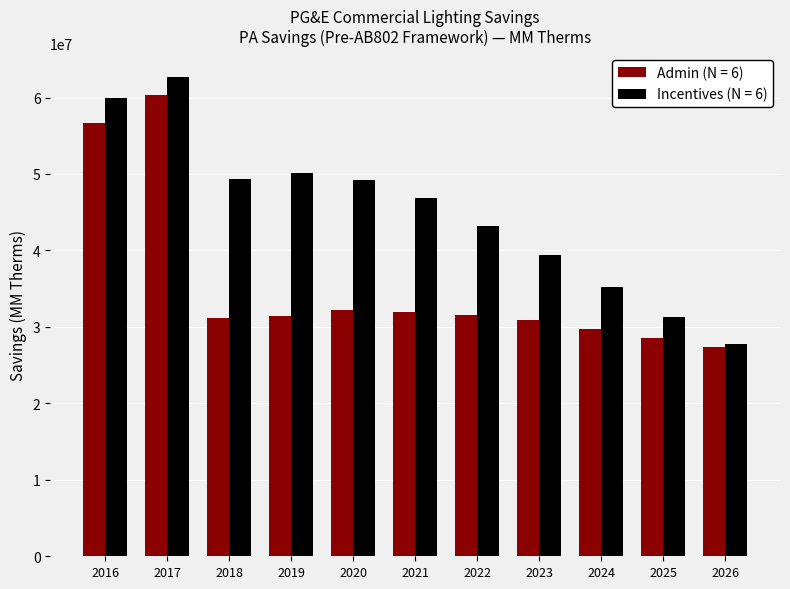

How many groups of bars are there?

11